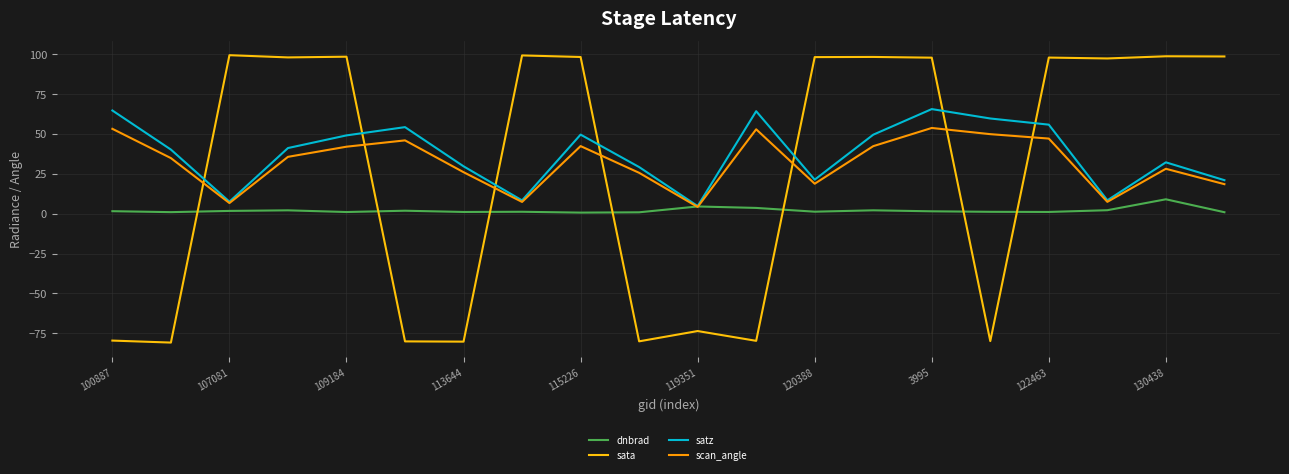

How many distinct data groups are displayed?

4